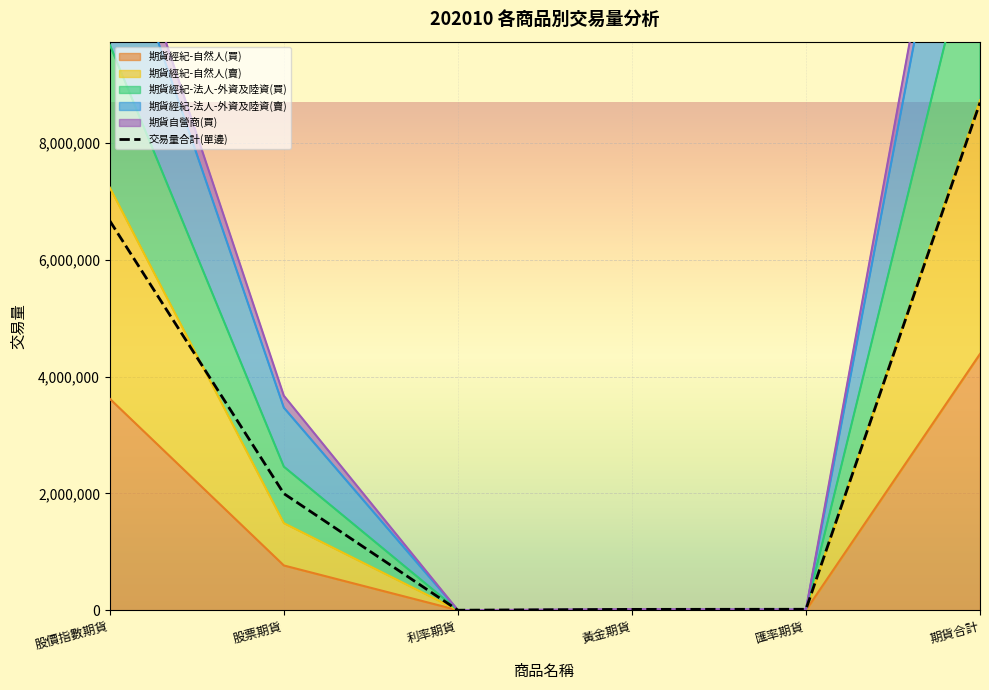

Where is 期貨經紀-自然人(買) nearest to the value 2193501?

股價指數期貨